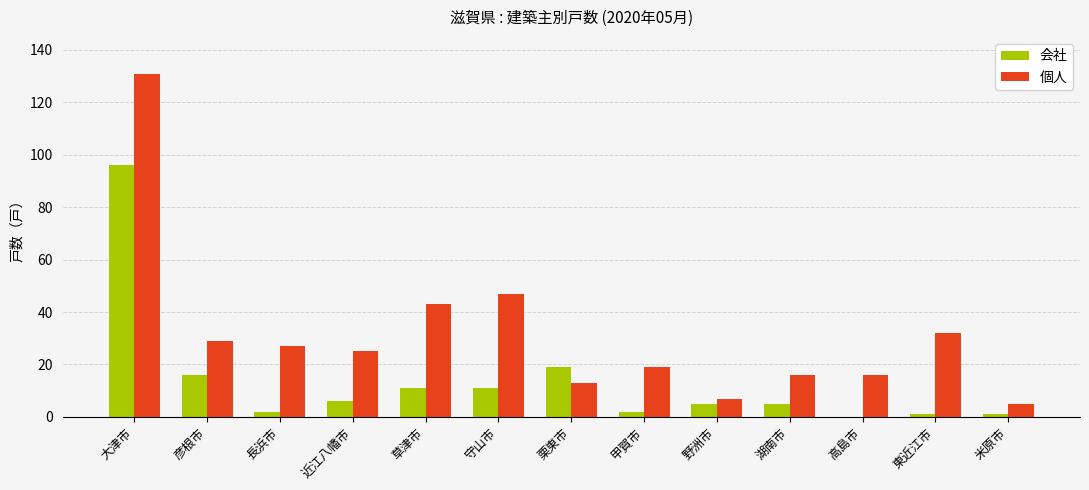

At which category is the sum across all series the highest?

大津市